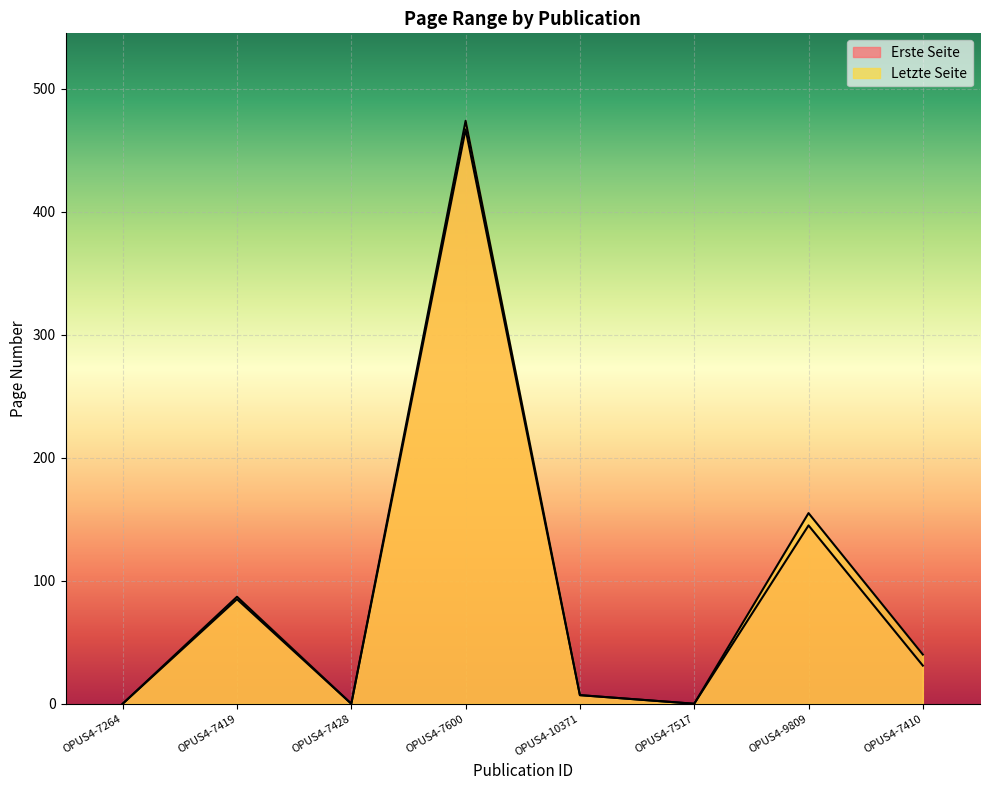

Does the chart display data point markers on the line(s)?

No